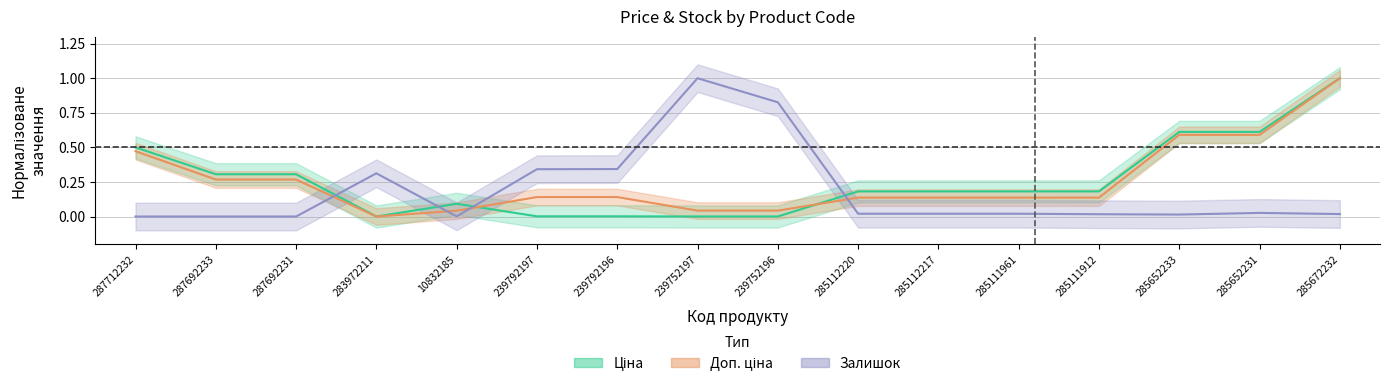

How many times do Залишок and Ціна cross each other?

4